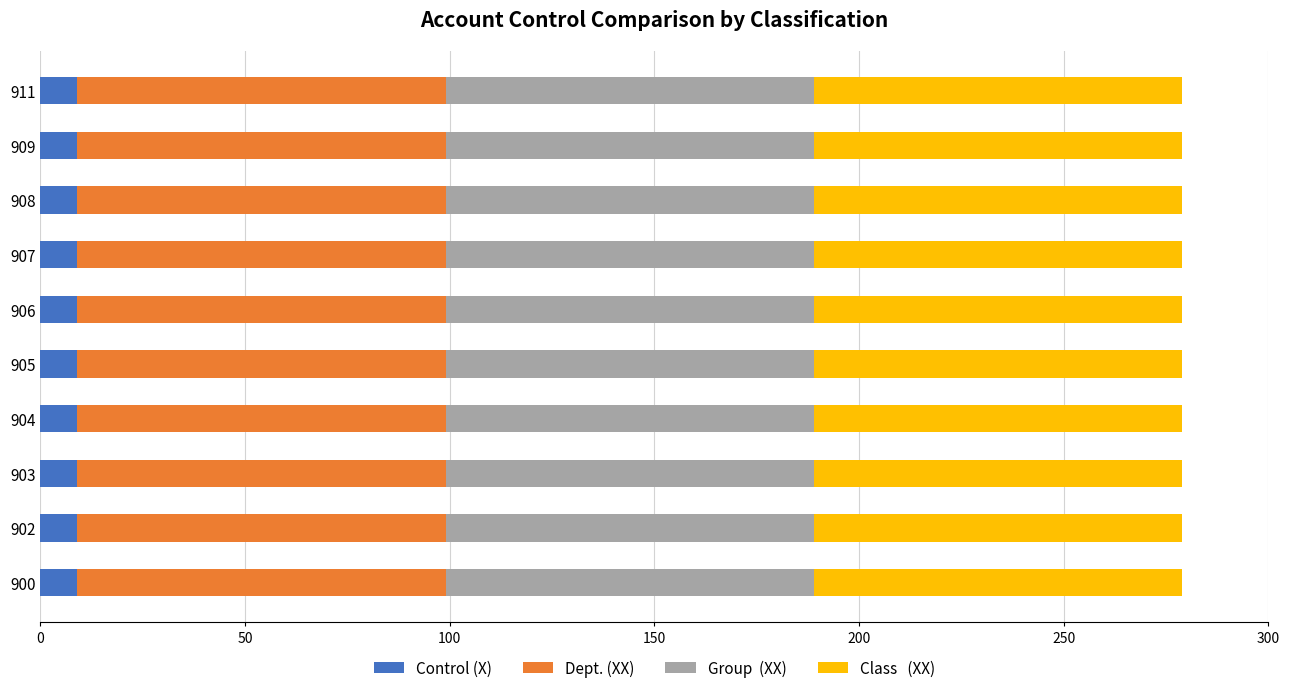

What is the total value across all series at 903?

279